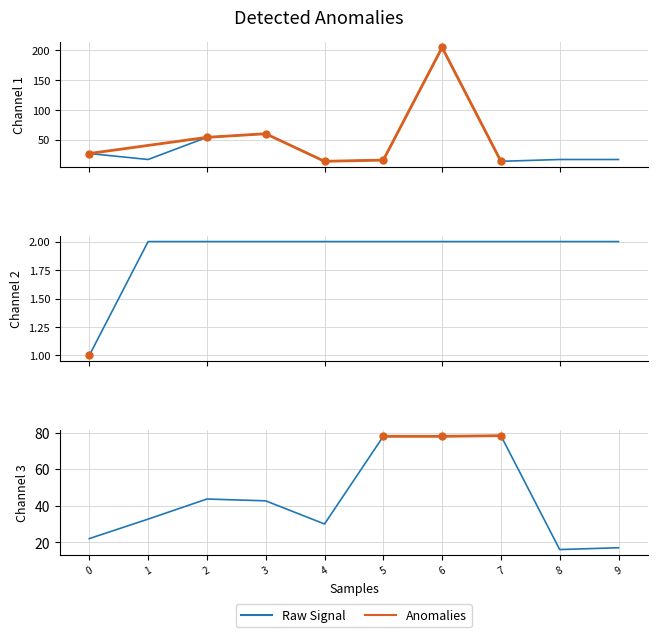

What is the value of the house_id point at the 2nd from the left?

2